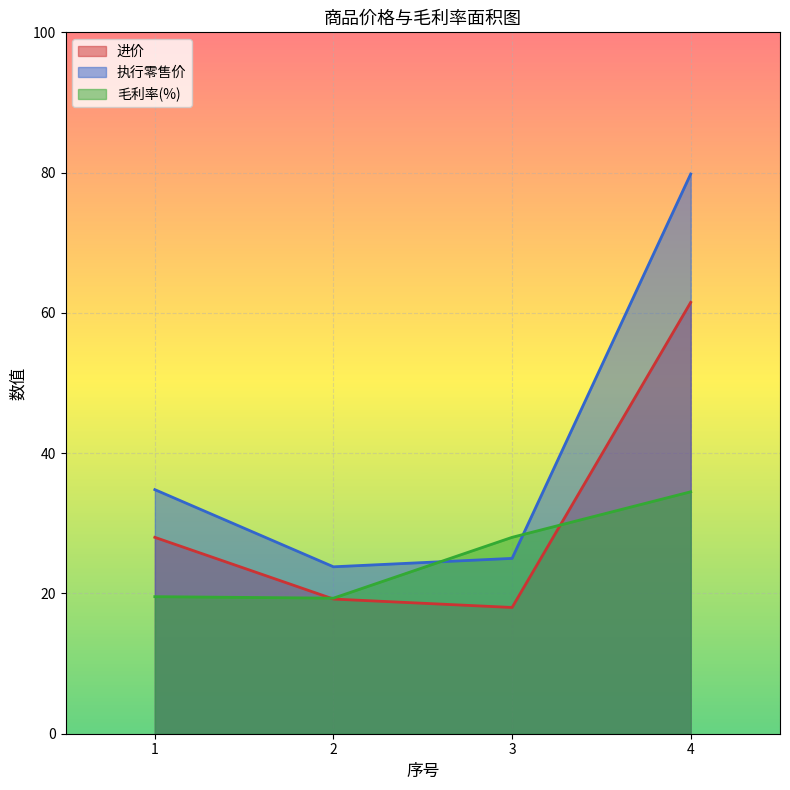

Reading left to right, extract all data points from this chart.

进价: 28.0	19.2	18.0	61.5
执行零售价: 34.8	23.8	25.0	79.8
毛利率: 19.5	19.3	28.0	34.5